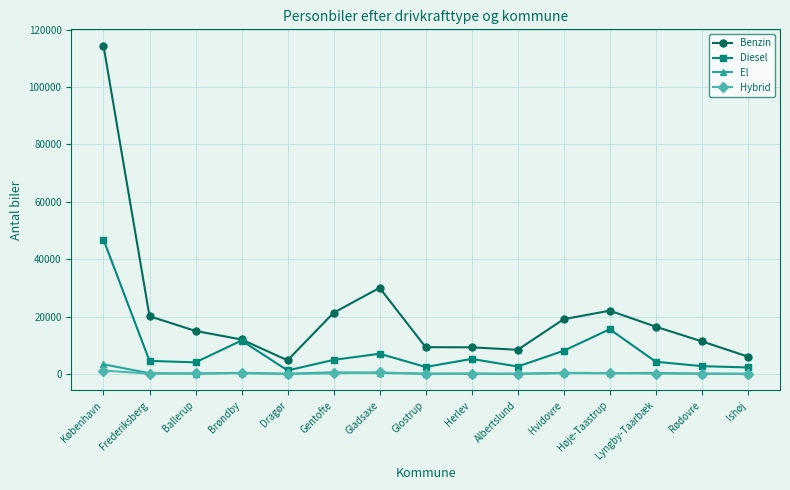

At which category is the sum across all series the highest?

København